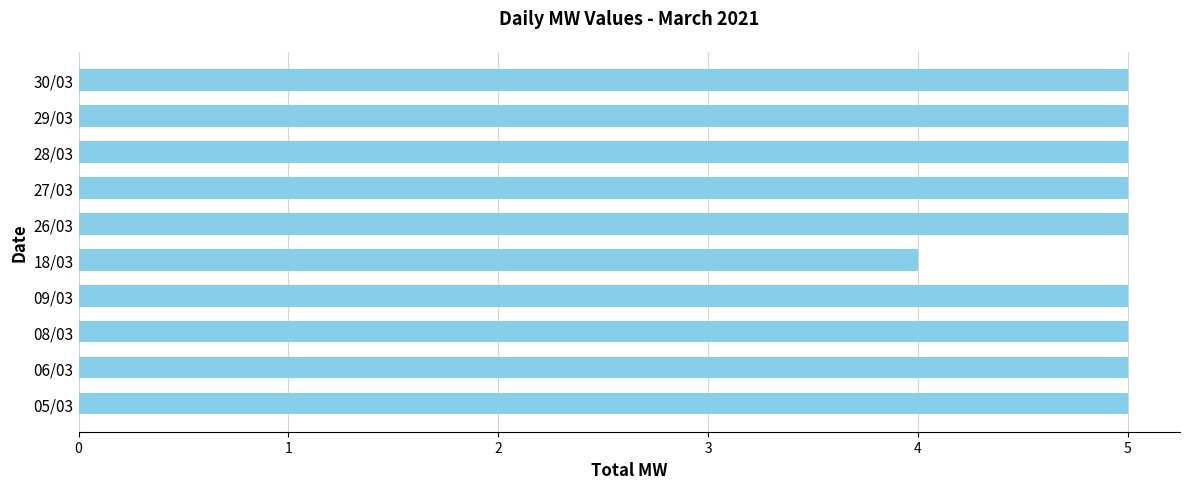

The value at 18/03 is 1. True or false?

False